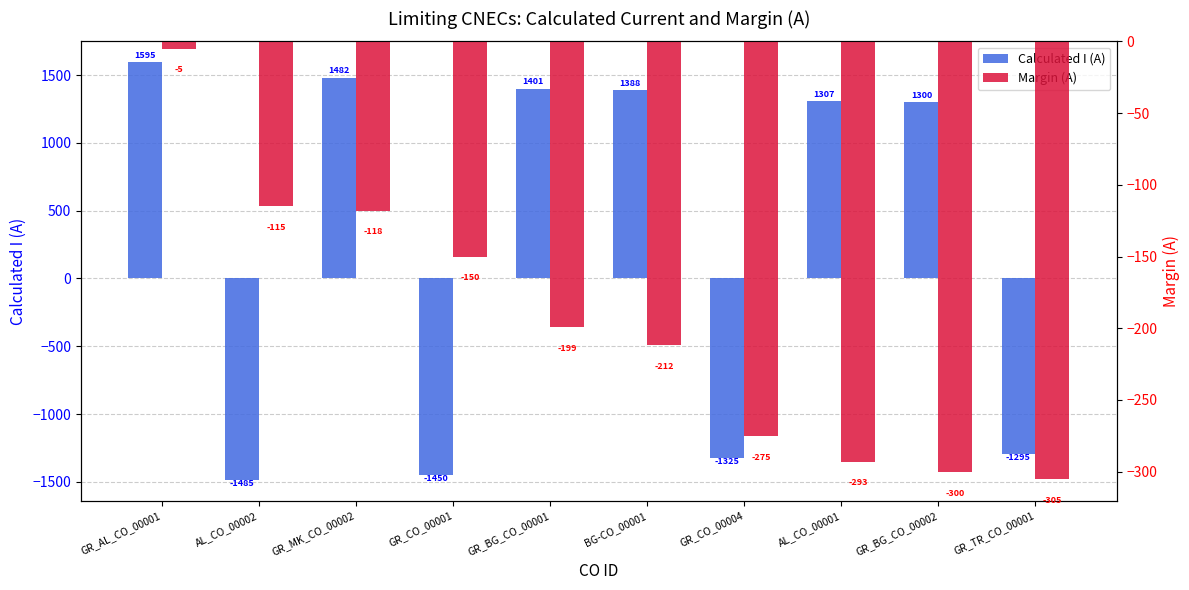

How many values in the Calculated I (A) series are below 1307?

5